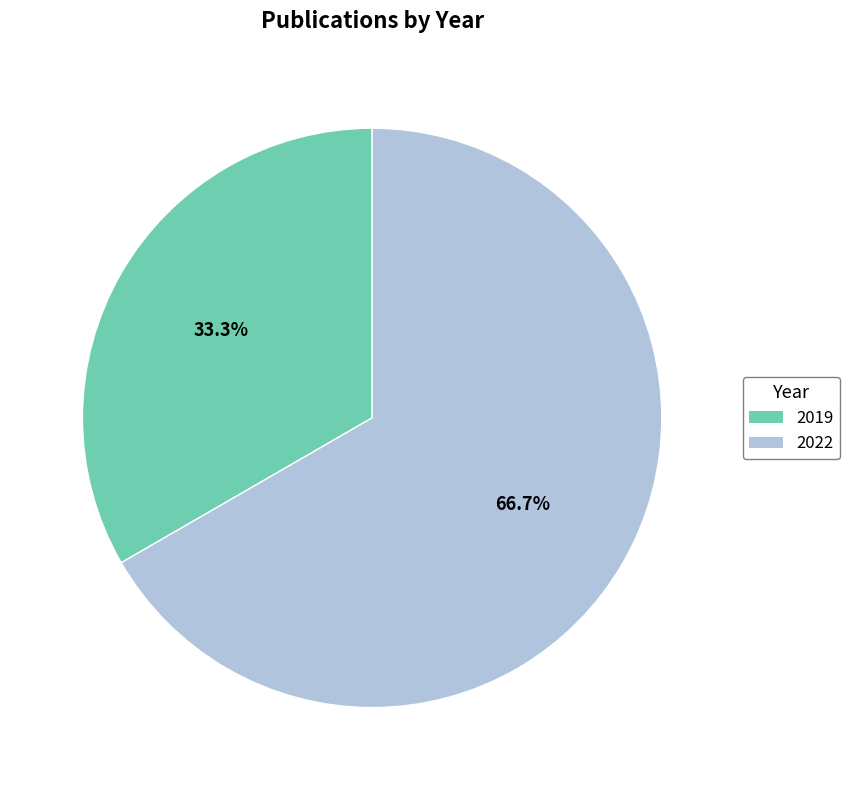

How many slices are in this pie chart?

2